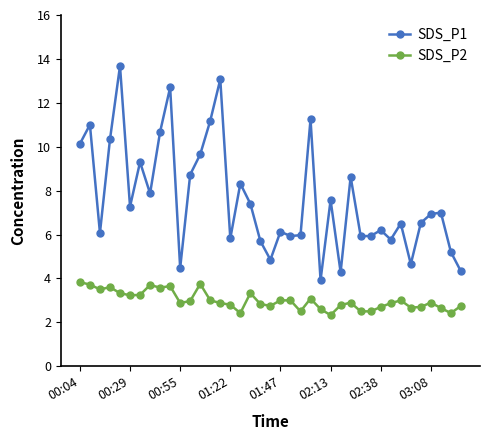

Which series has the widest spread of values?

SDS_P1